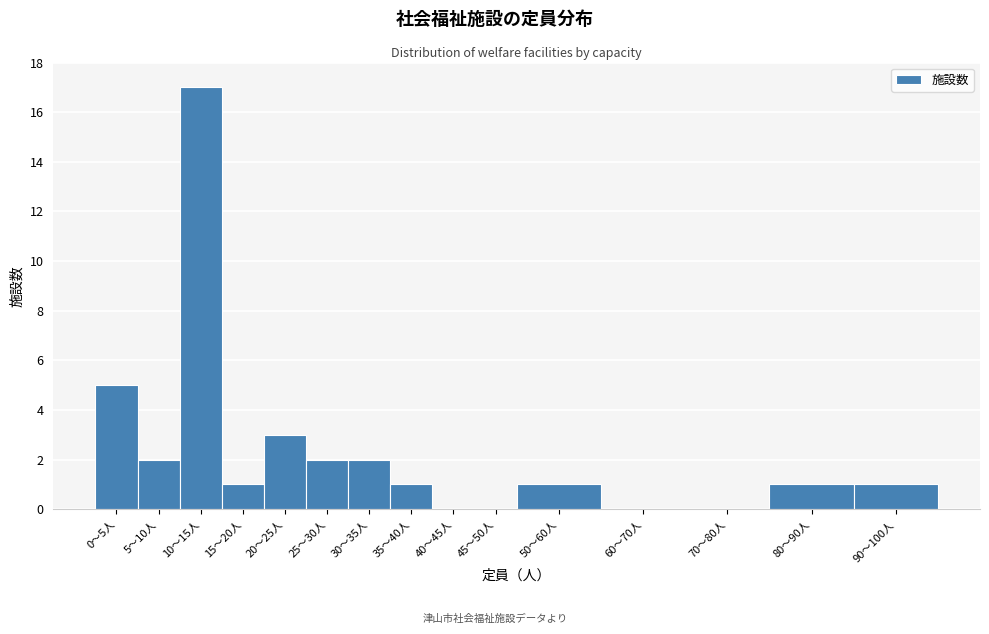

Reading left to right, list all the values displayed in this chart.

0〜5人=5	5〜10人=2	10〜15人=17	15〜20人=1	20〜25人=3	25〜30人=2	30〜35人=2	35〜40人=1	40〜45人=0	45〜50人=0	50〜60人=1	60〜70人=0	70〜80人=0	80〜90人=1	90〜100人=1